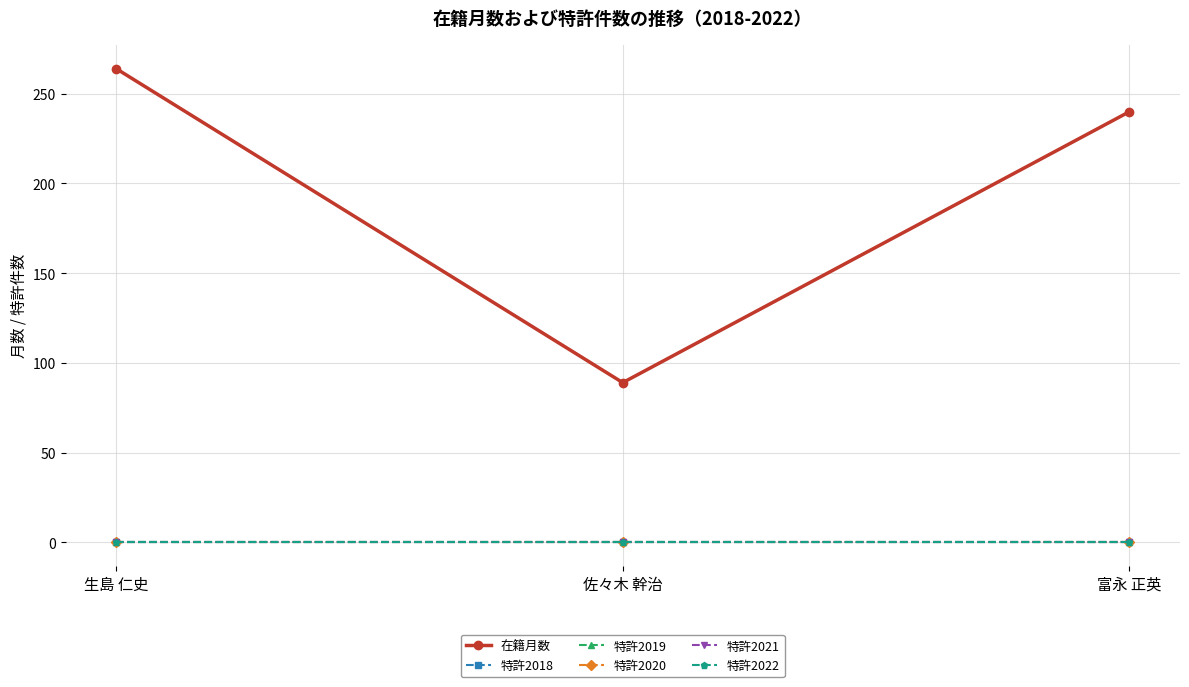

Which has a higher value, 佐々木 幹治 or 生島 仁史?

生島 仁史